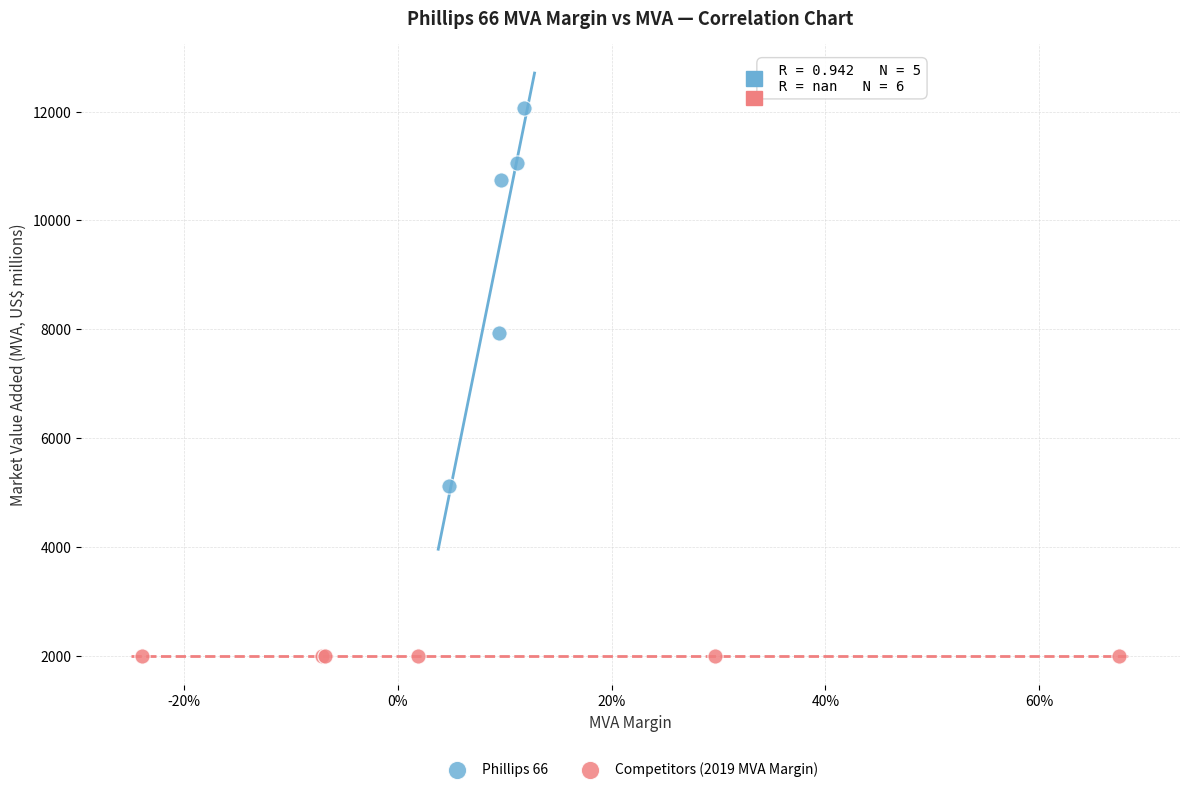

Which series contains the lowest Y value?

Competitors (2019 MVA Margin)